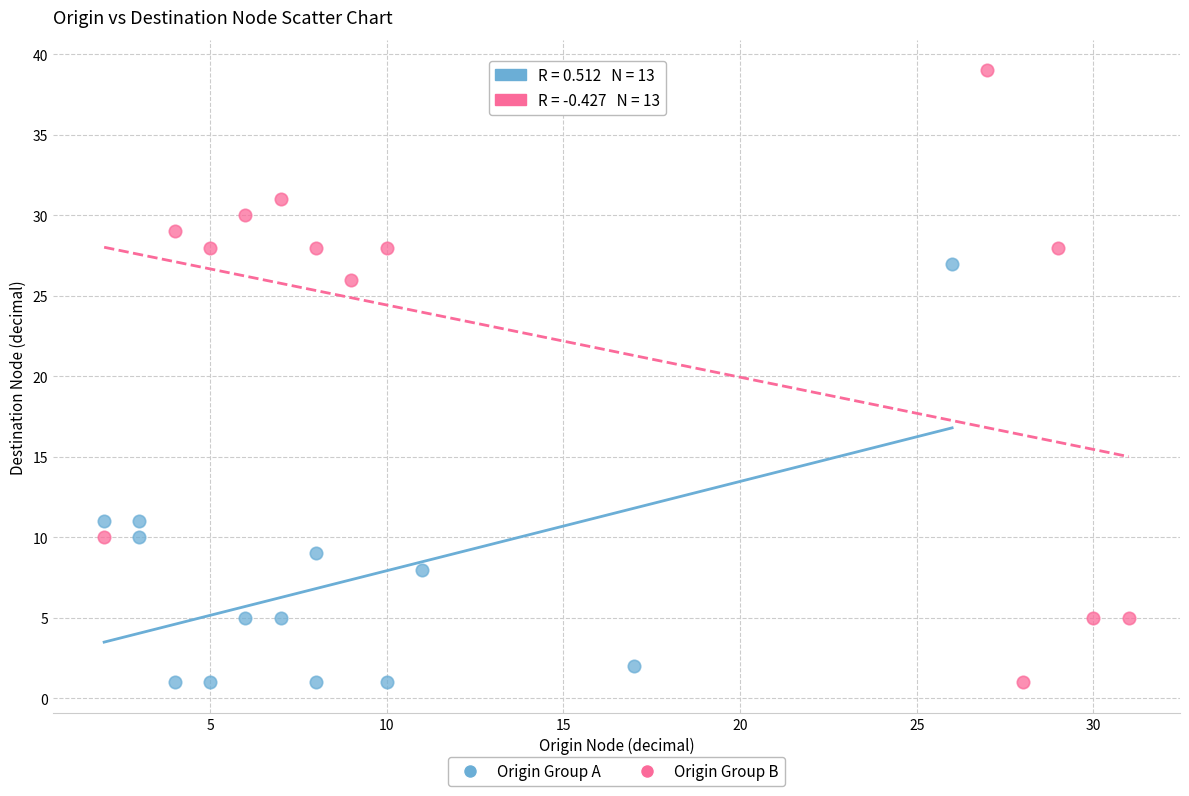

What are all the series names shown in the legend?

Origin Group A, Origin Group B